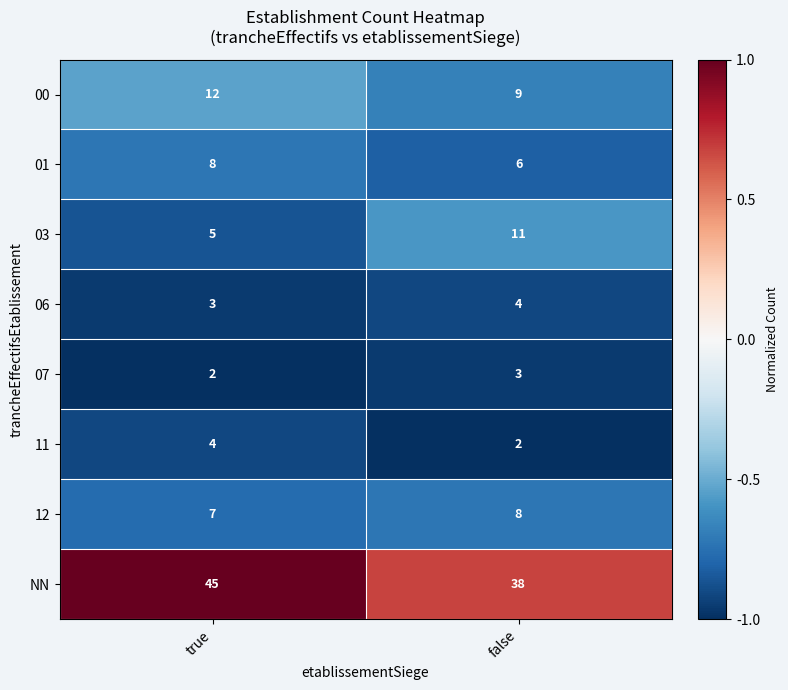

Count the number of data series in this chart.

8